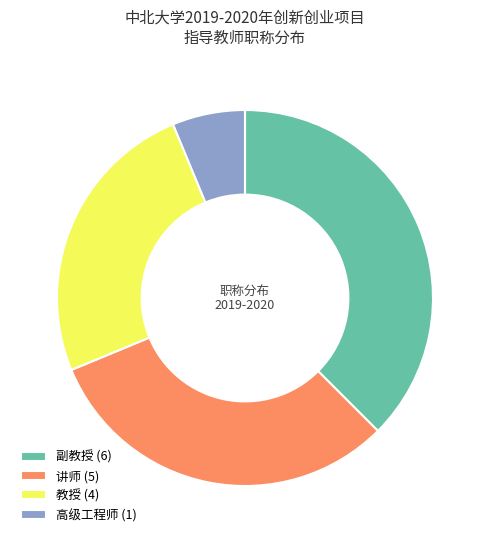

Do 副教授 and 教授 together represent more than half of the pie?

Yes